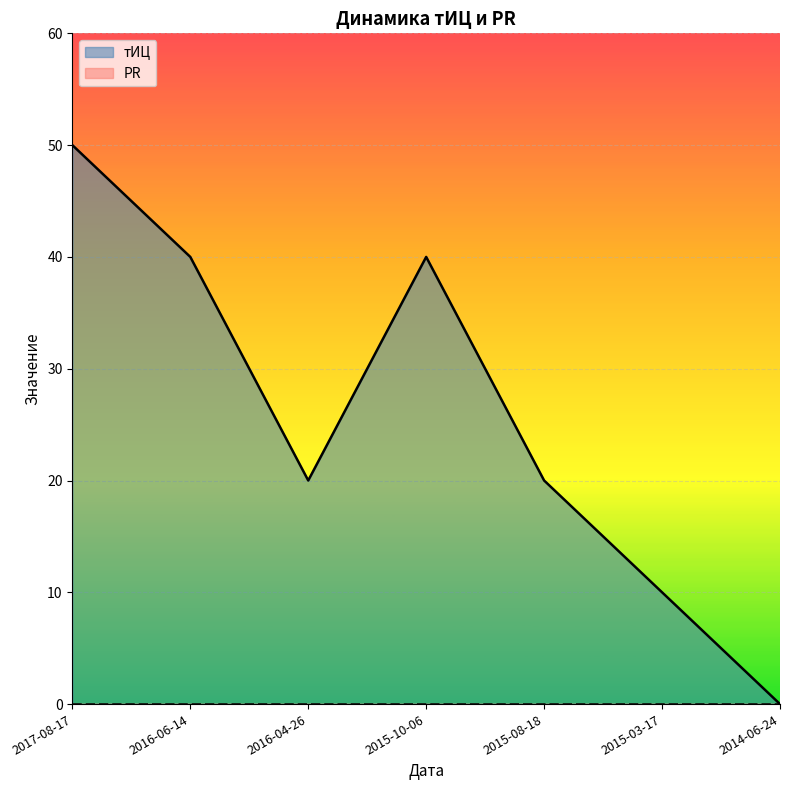

At which label does the data first exceed 20?

2017-08-17